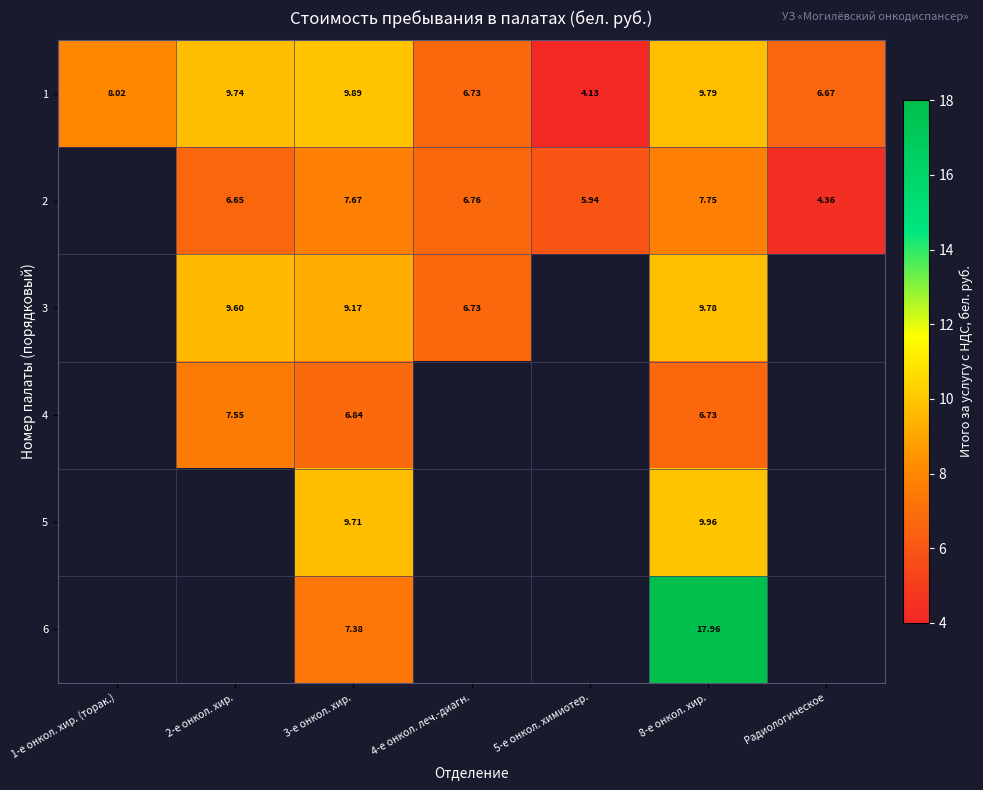

At how many categories does at least one series exceed 8?

4